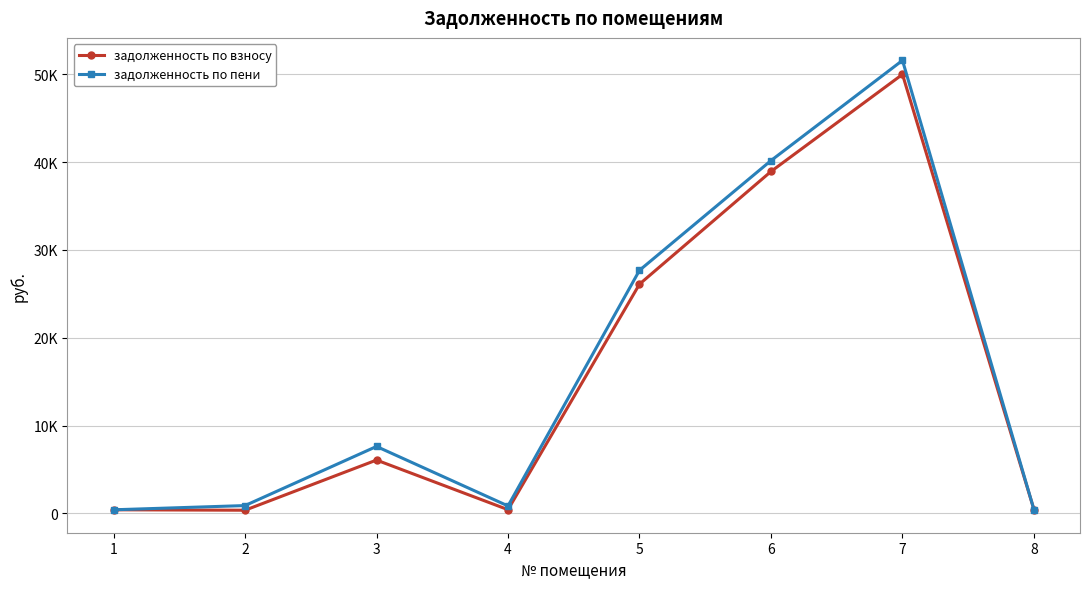

Reading left to right, transcribe all the data shown in this chart.

задолженность по взносу: 411.6	362.1	6075.2	425.4	26108.9	38939.5	49998.5	425.4
задолженность по пени: 411.6	892.1	7623.8	850.8	27684.2	40180.1	51591.6	425.4